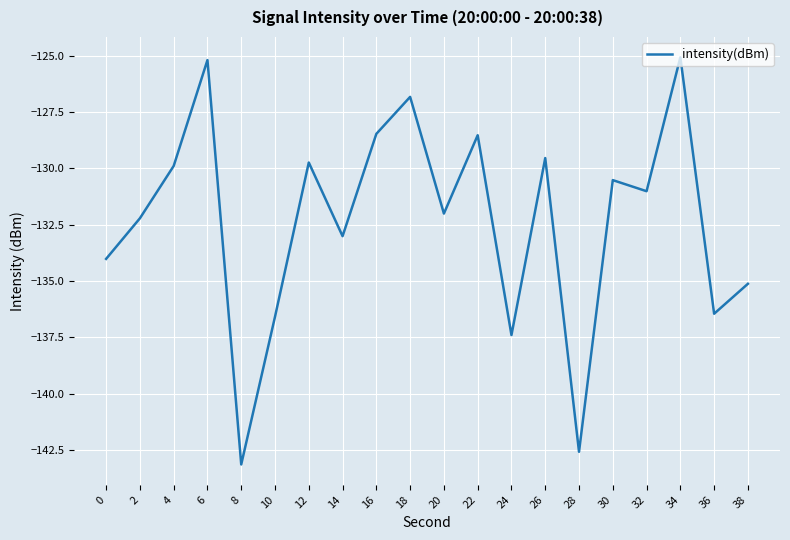

What is the difference between the maximum and second lowest values?

17.5